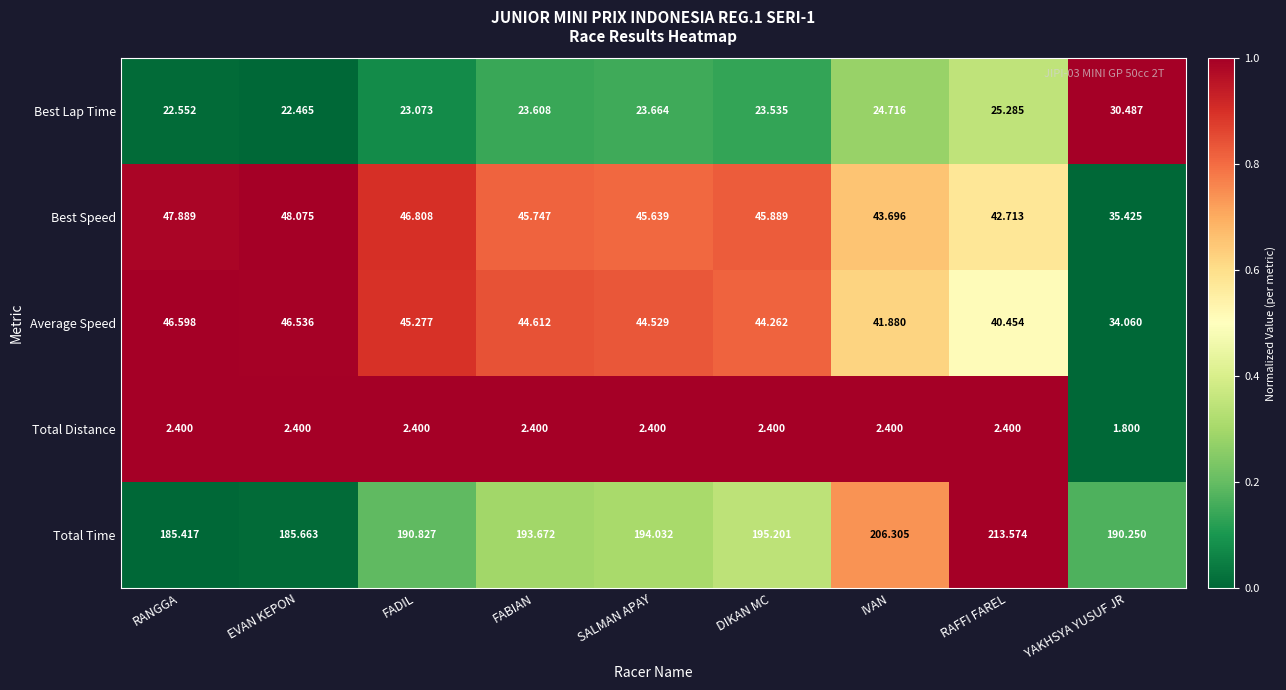

Between FADIL and RAFFI FAREL, which series saw the biggest shift?

Total Time